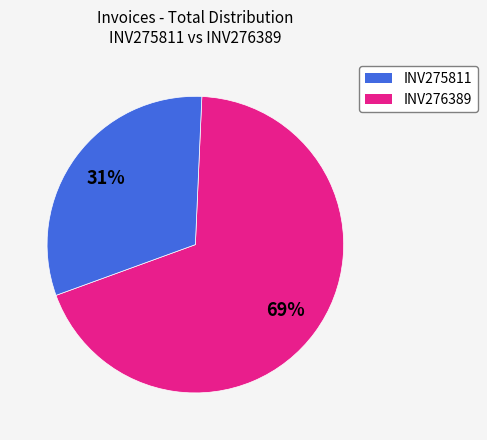

How many slices are in this pie chart?

2